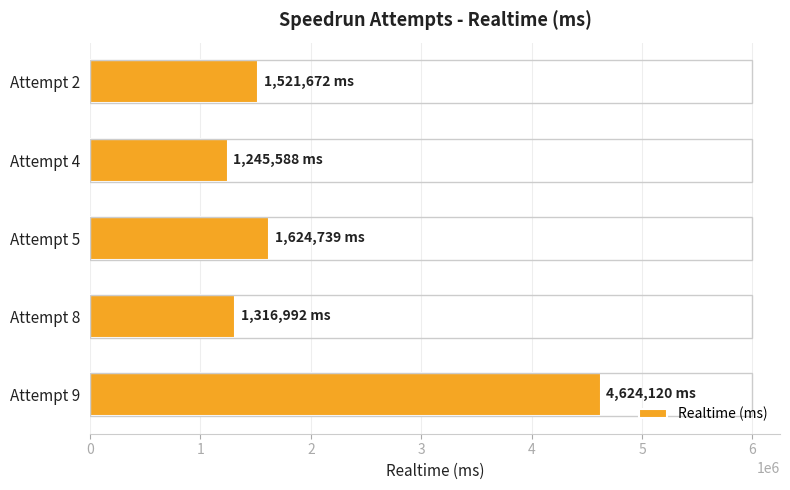

What is the maximum value shown in the chart?

4624120